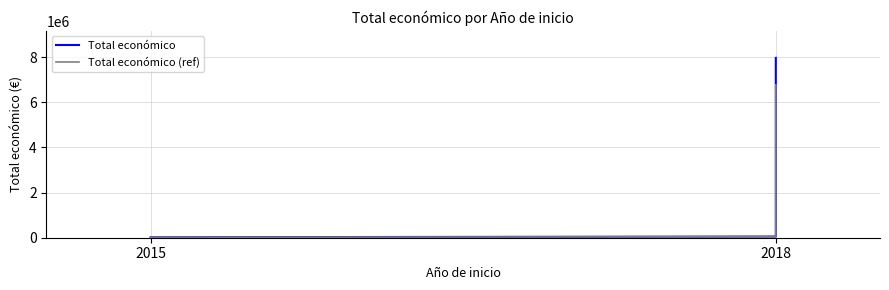

True or false: Total económico (ref) has a value of 6109505.0 at 2018.

True